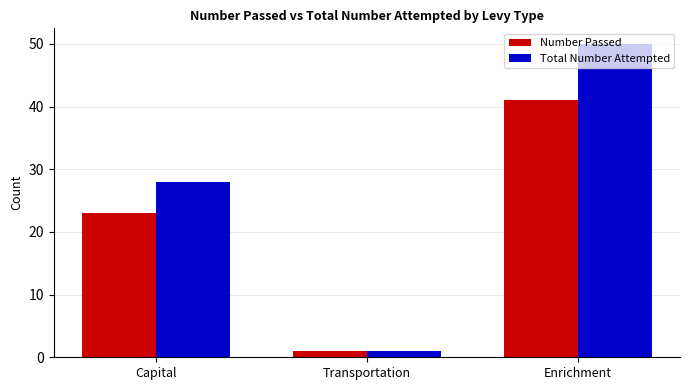

Reading left to right, list all the values displayed in this chart.

Number Passed: 23	1	41
Total Number Attempted: 28	1	50